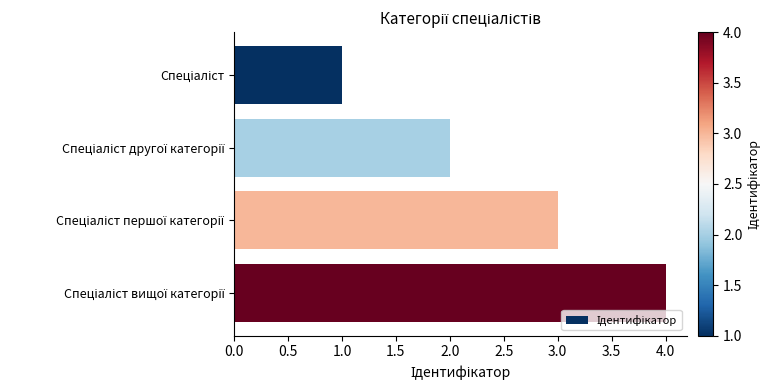

What is the difference between the maximum and minimum values?

3